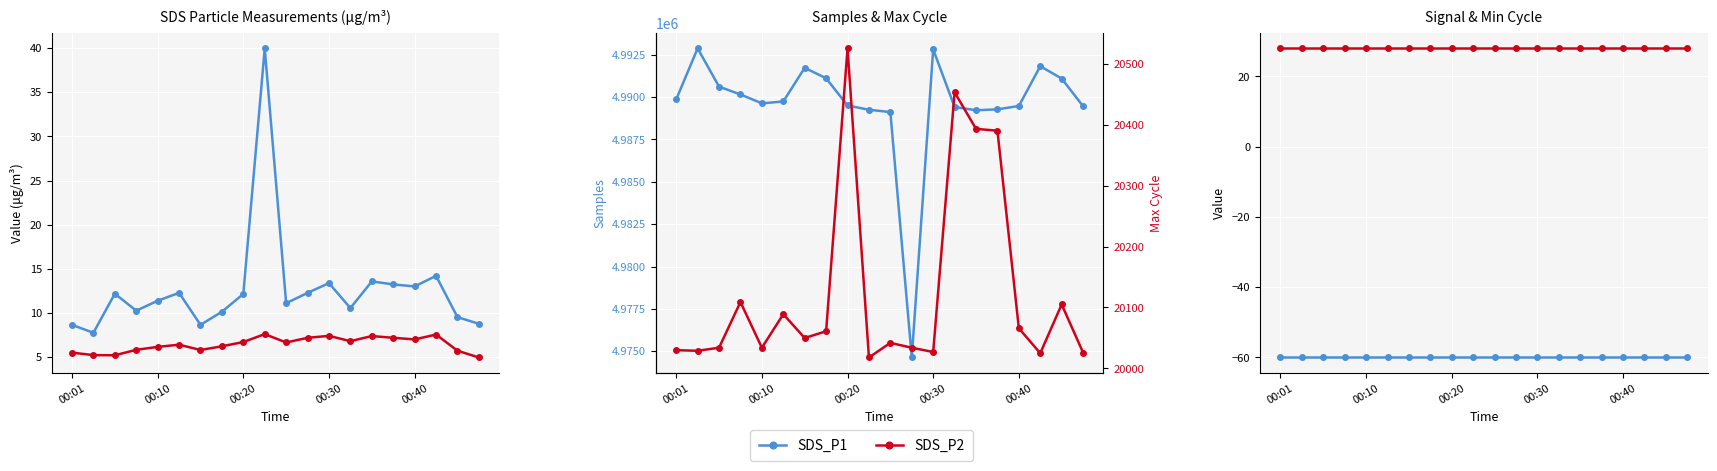

How many data points in Max_cycle are above 20050?

9